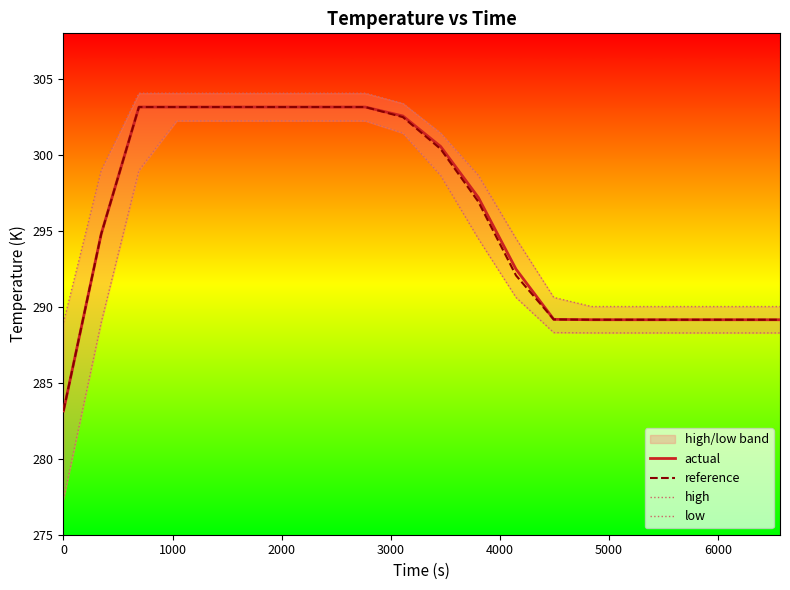

What is the highest value of the reference series?

303.1